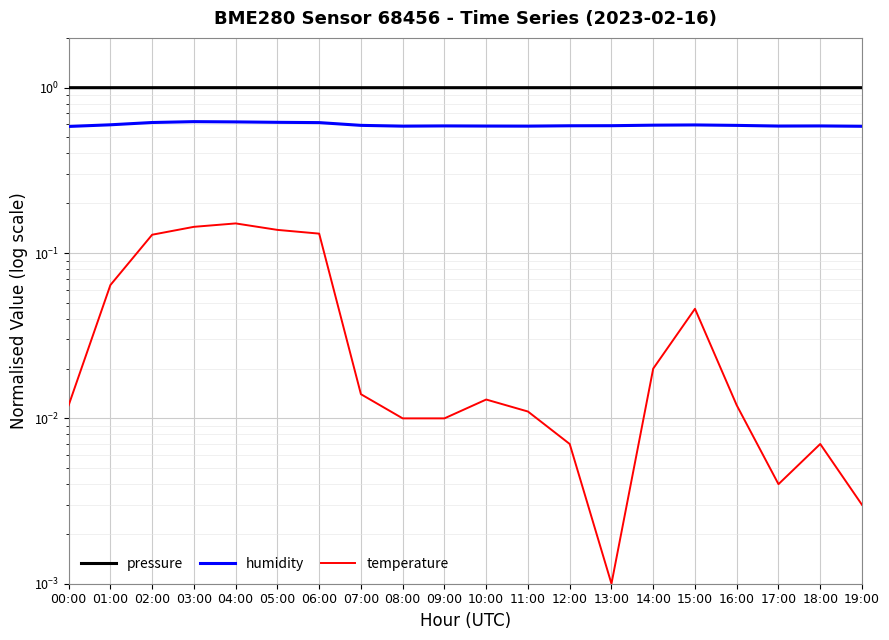

What are all the series names shown in the legend?

pressure, humidity, temperature